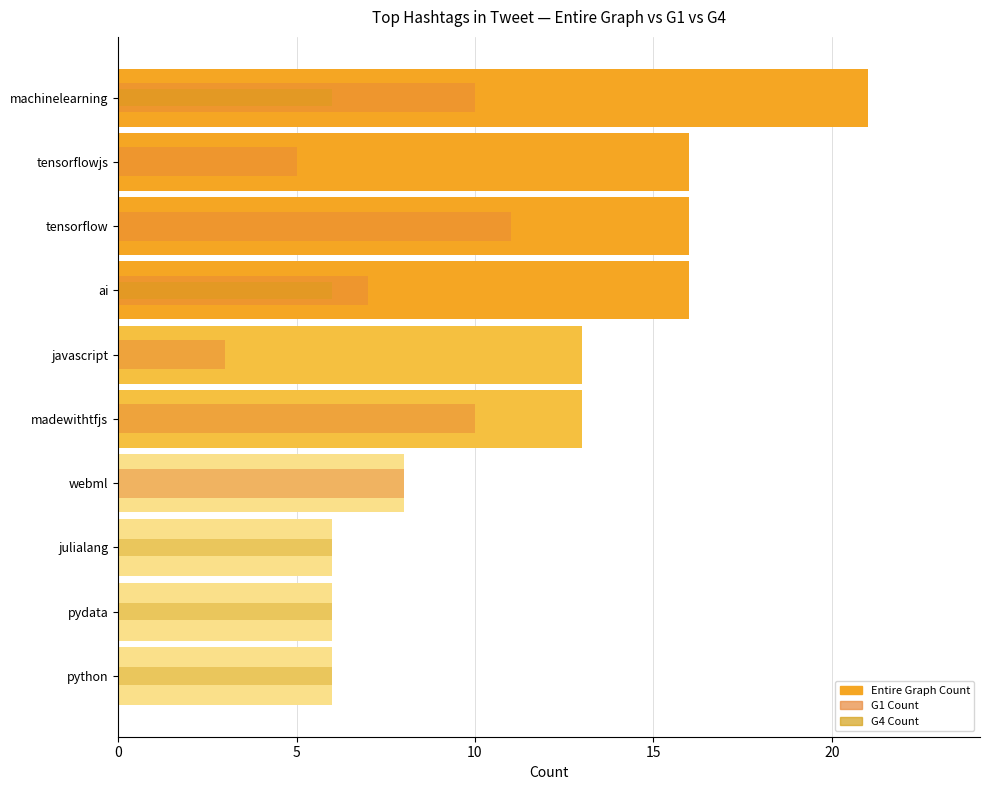

Between julialang and javascript, which series saw the biggest shift?

G4 Count